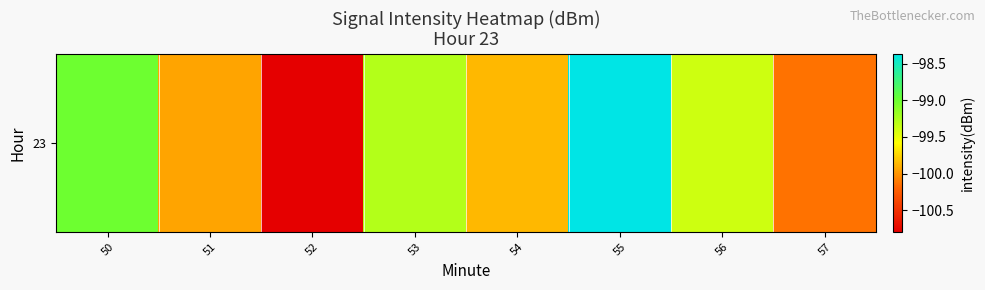

Reading right to left, list all the values displayed in this chart.

-100.1	-99.4	-98.4	-99.9	-99.3	-100.8	-99.9	-99.0